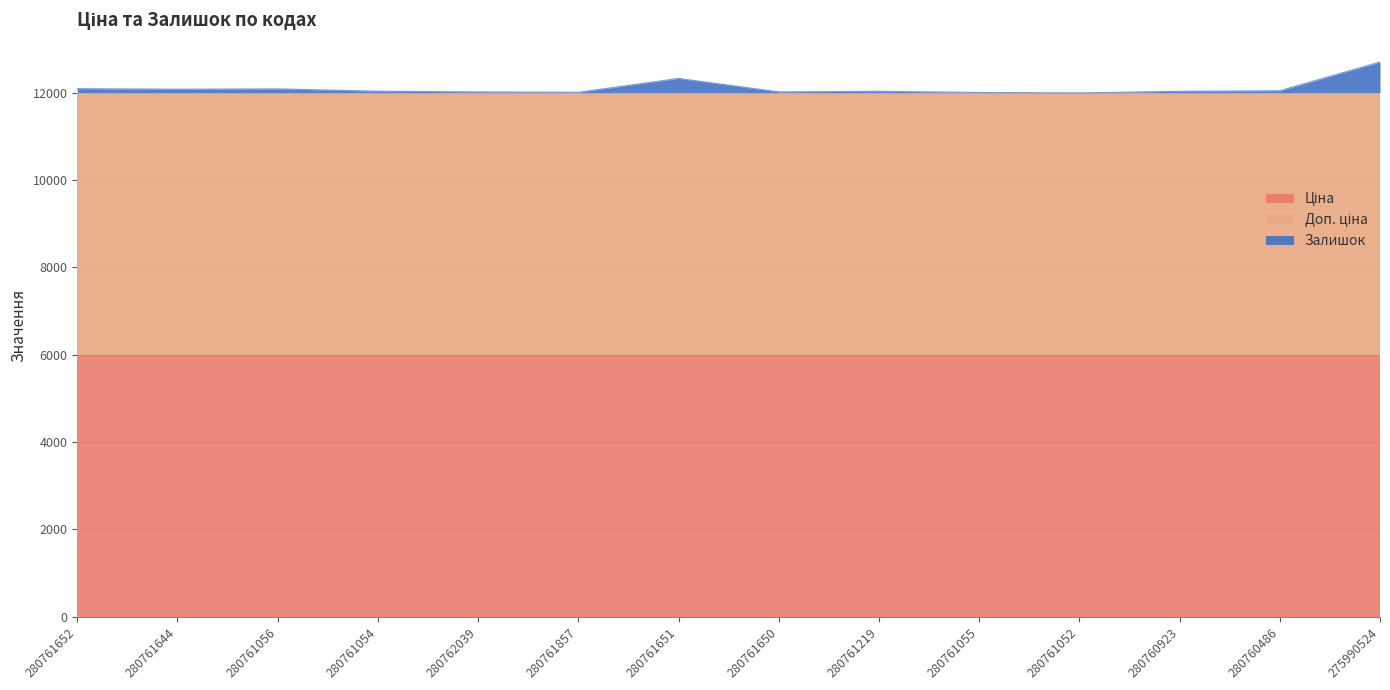

Which series has the largest total across all categories?

Ціна